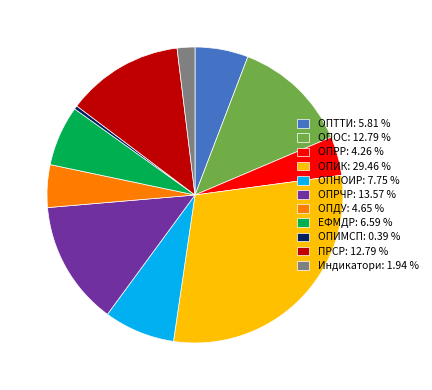

Which slice is the smallest?

ОПИМСП